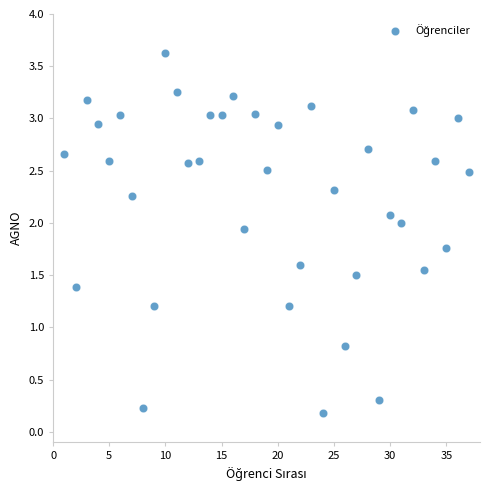

How many data points are displayed?

37